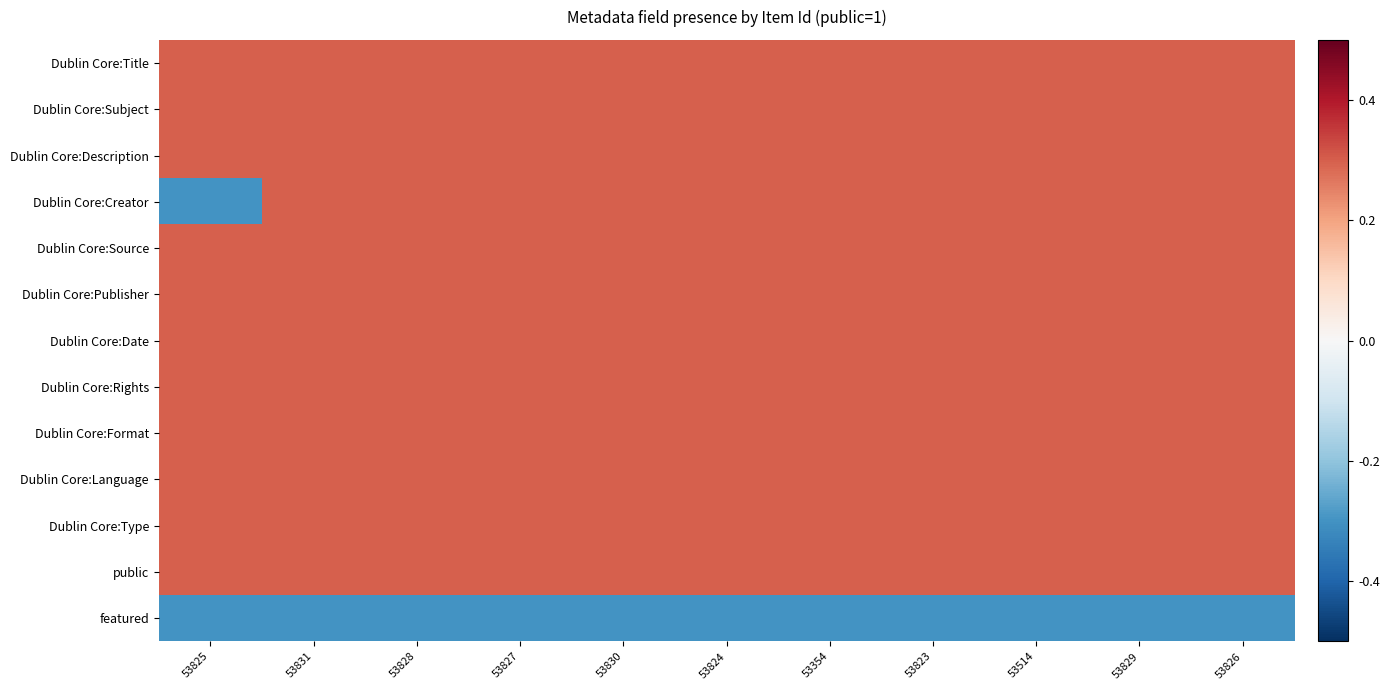

Which series has the largest range (max minus min)?

Dublin Core:Creator